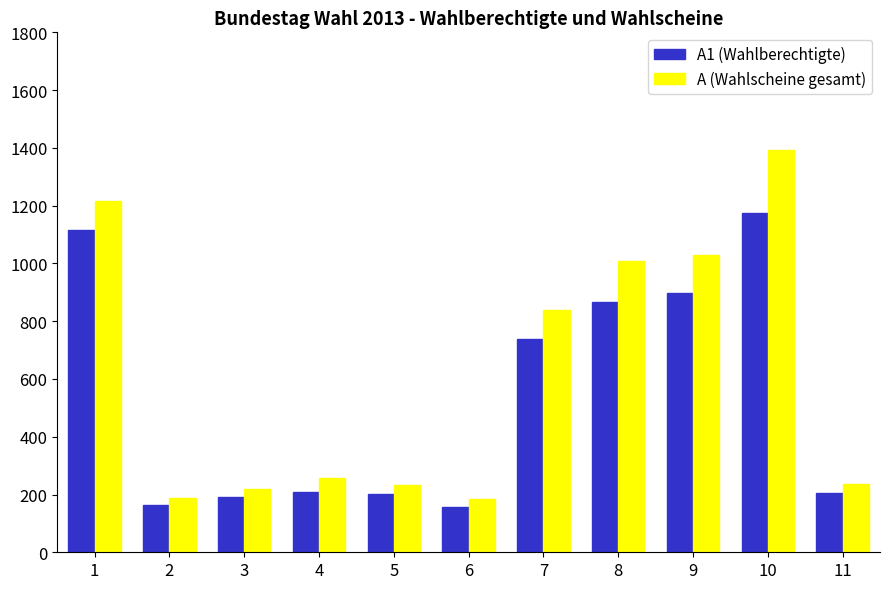

True or false: A (Wahlscheine gesamt) has a value of 1217 at 1.

True